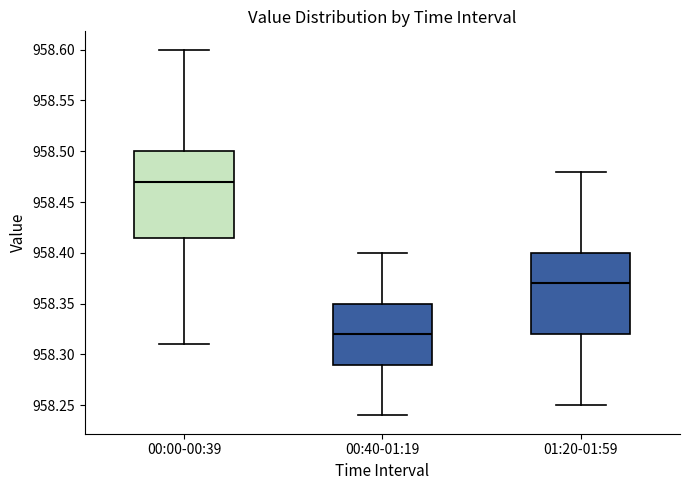

Reading left to right, transcribe this box plot: for each box, give where its median line is, the range the box spans, and where its two whiskers end, as read against the y-axis. The values are not printed on the chart, so give them approximately, as read against the axis.

00:00-00:39: median 958.470, box 958.415 to 958.500, whiskers 958.310 to 958.600
00:40-01:19: median 958.320, box 958.290 to 958.350, whiskers 958.240 to 958.400
01:20-01:59: median 958.370, box 958.320 to 958.400, whiskers 958.250 to 958.480